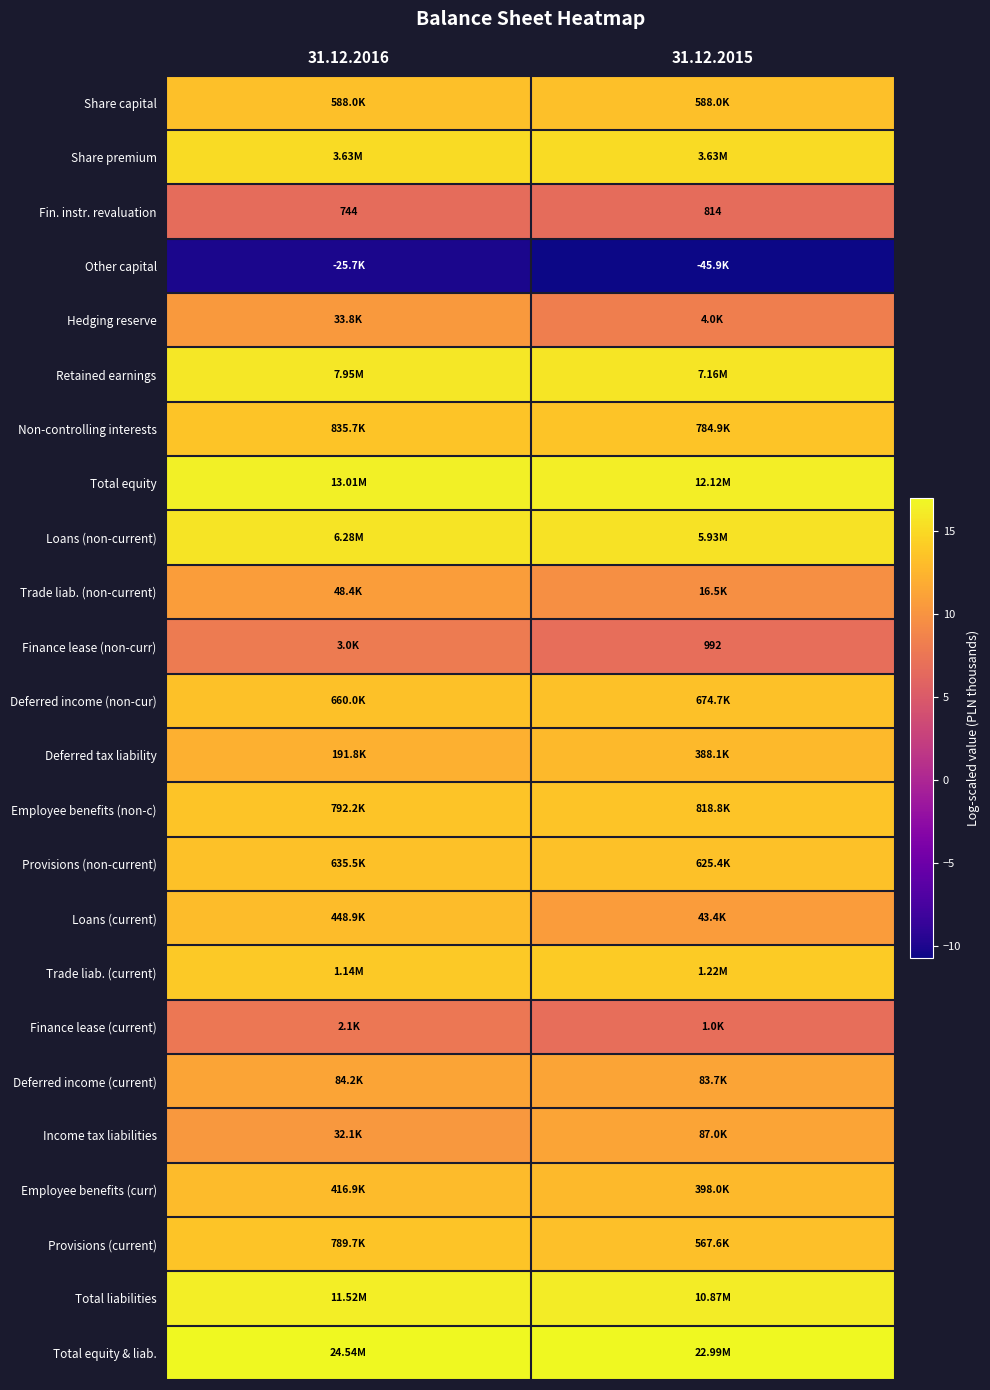

How many series are shown in this chart?

24